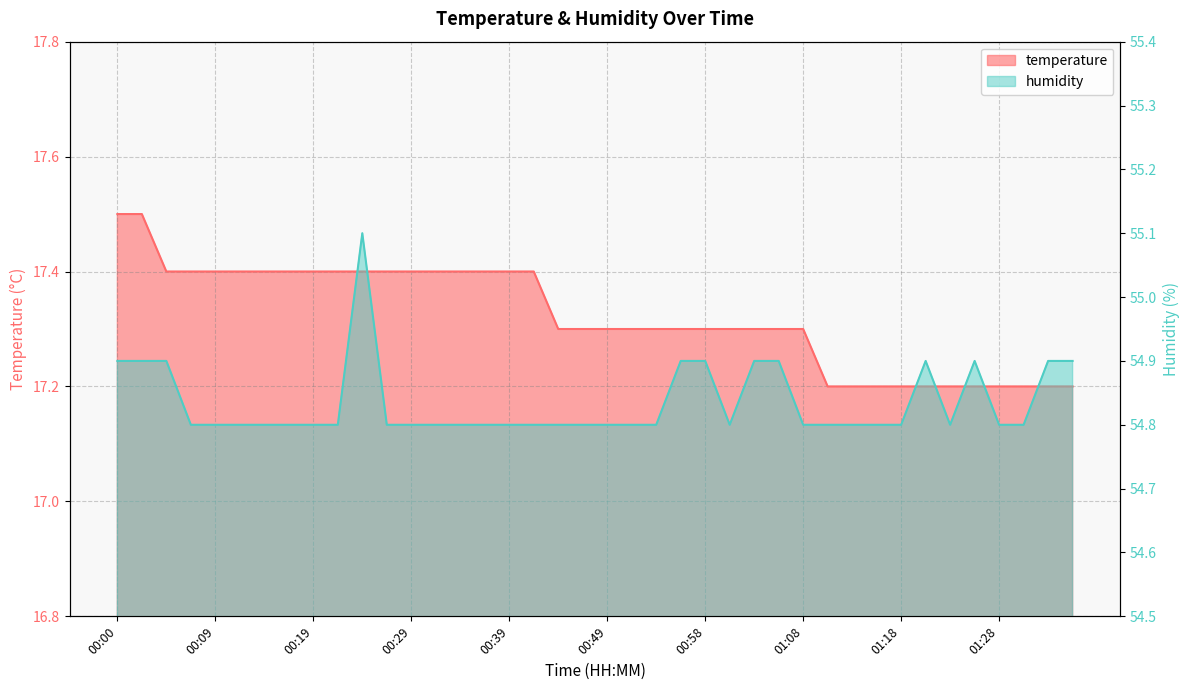

What position from the left is 00:32?

14